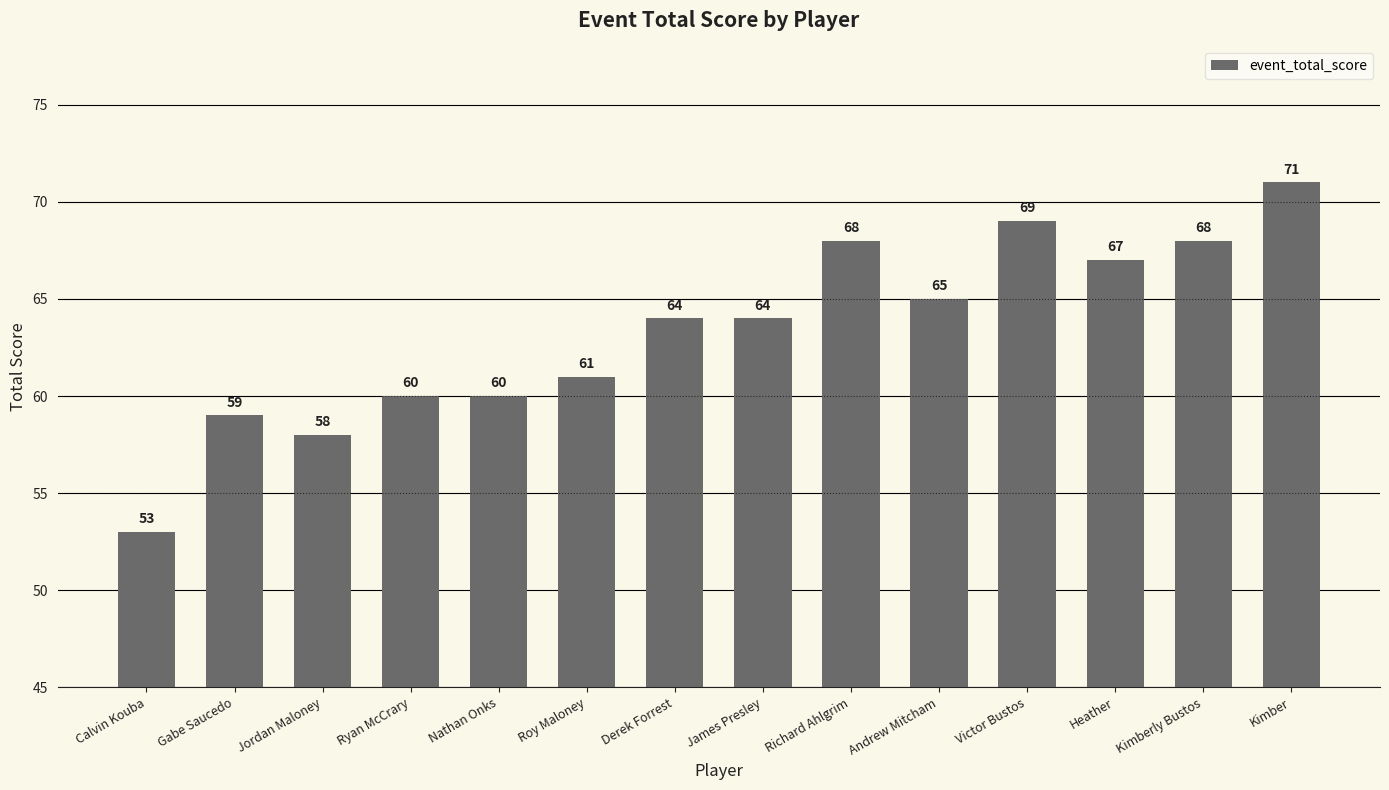

Reading right to left, list all the values displayed in this chart.

Kimber=71	Kimberly Bustos=68	Heather=67	Victor Bustos=69	Andrew Mitcham=65	Richard Ahlgrim=68	James Presley=64	Derek Forrest=64	Roy Maloney=61	Nathan Onks=60	Ryan McCrary=60	Jordan Maloney=58	Gabe Saucedo=59	Calvin Kouba=53